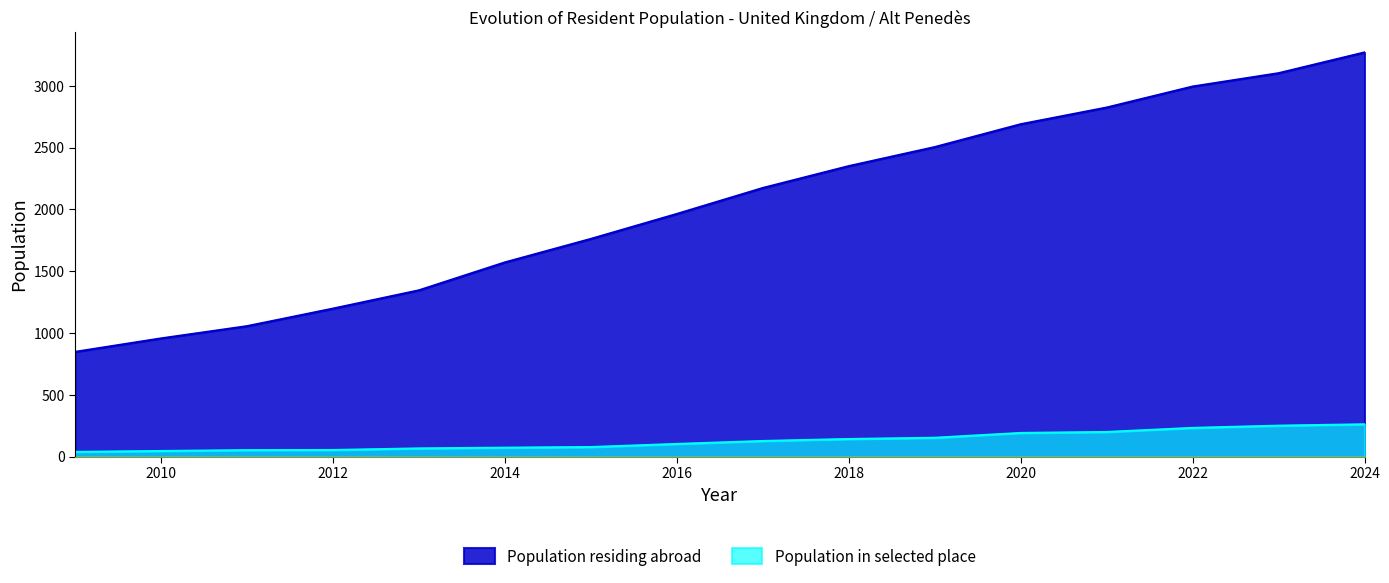

What is the value of the Population in selected place point at the 8th from the left?

103